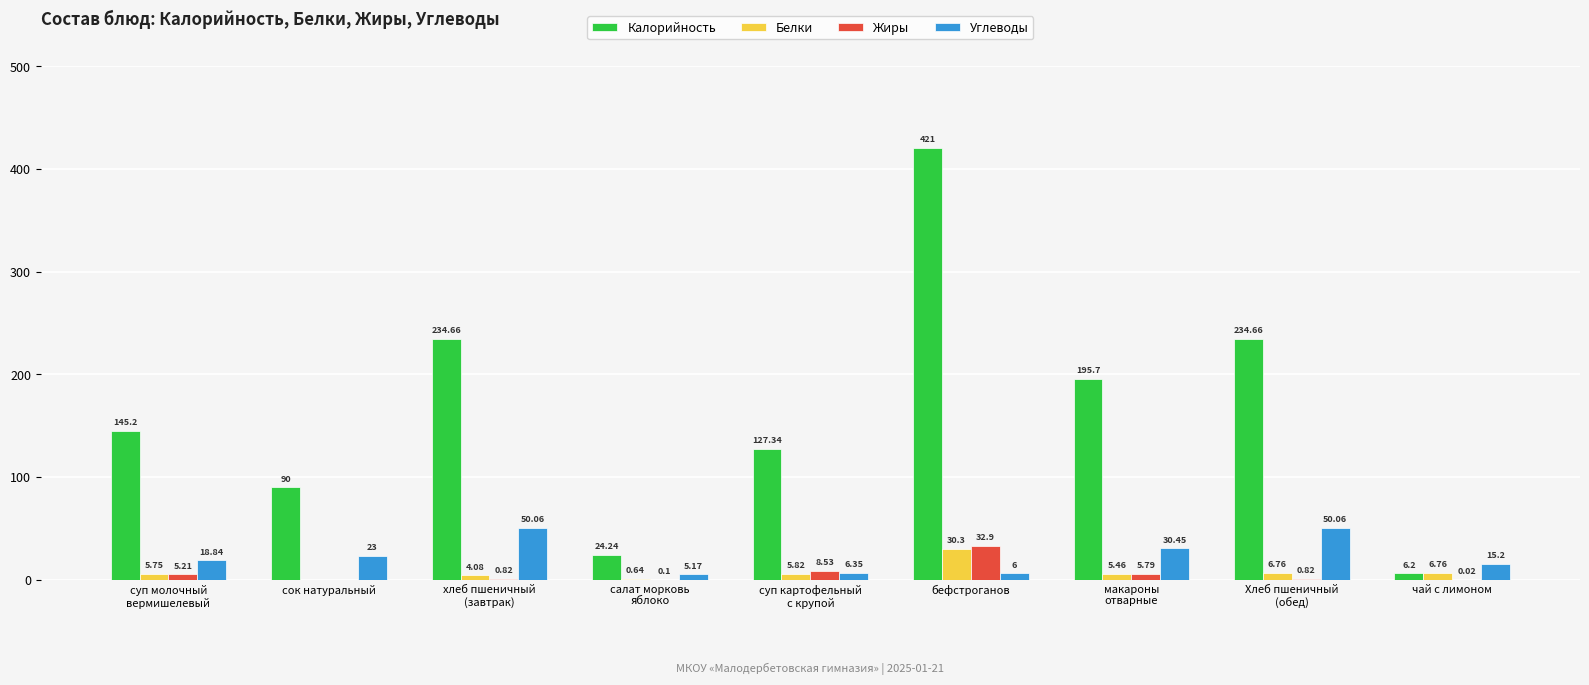

Which series changed the most between салат морковь
яблоко and чай с лимоном?

Калорийность